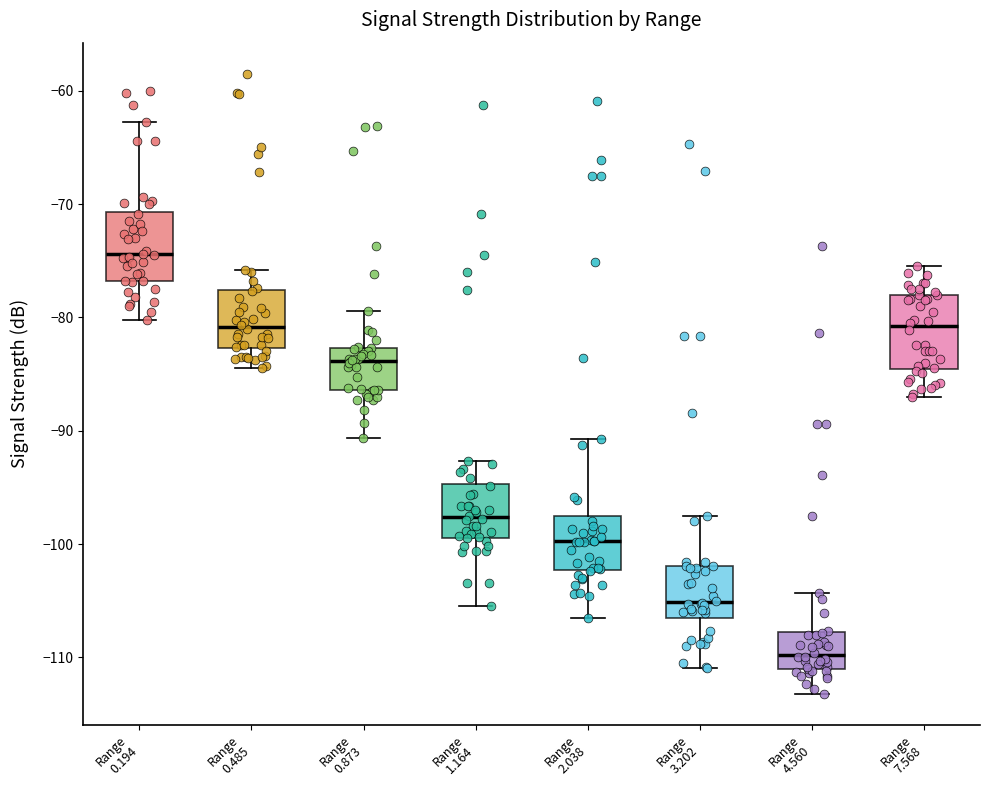

Which box's median line is the lowest?

Range 4.560